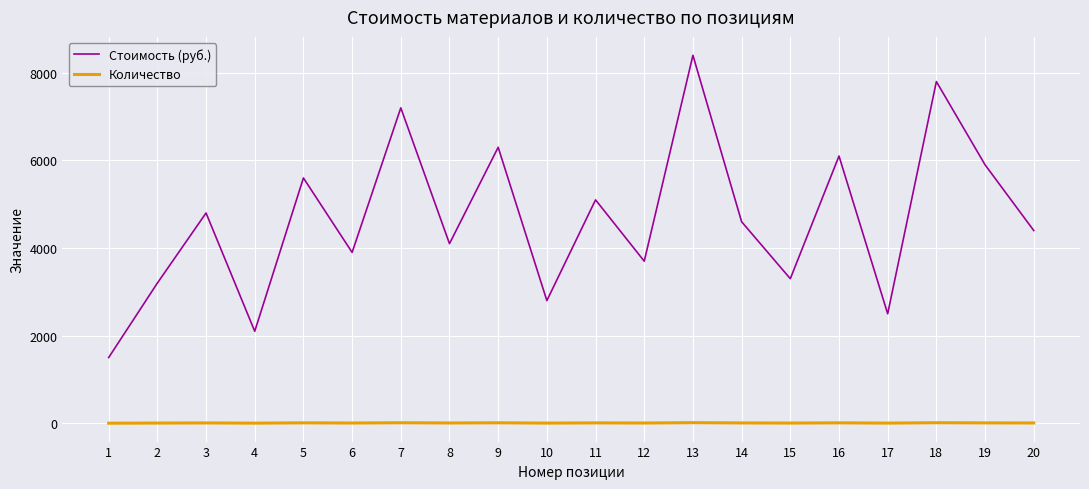

Rank the series by their maximum value, from lowest to highest.

Количество, Стоимость (руб.)